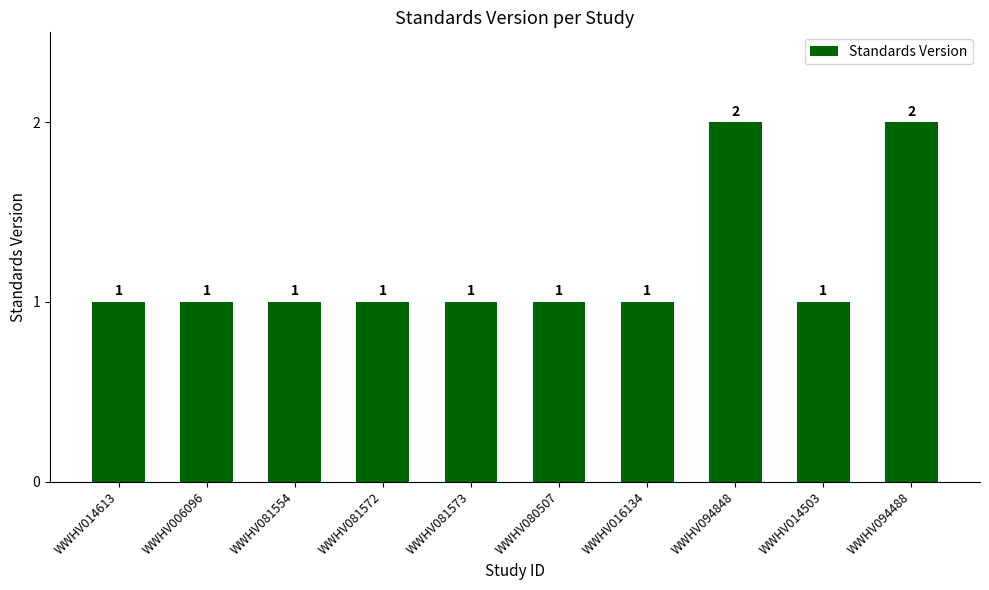

What value does the data have at WWHV006096?

1